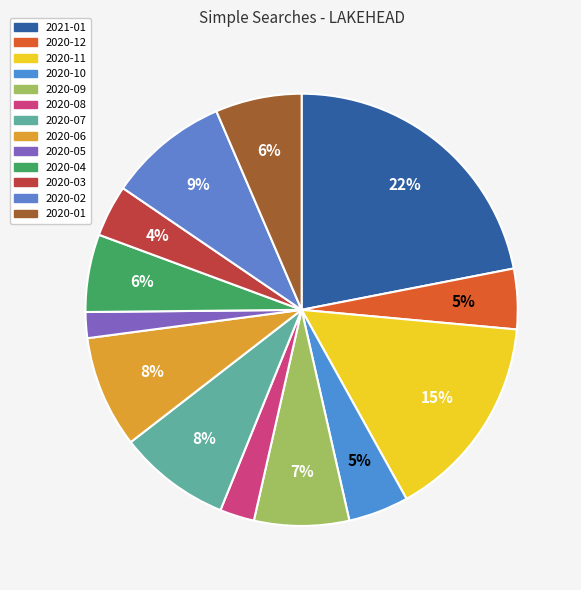

Is there a majority slice in this chart?

No